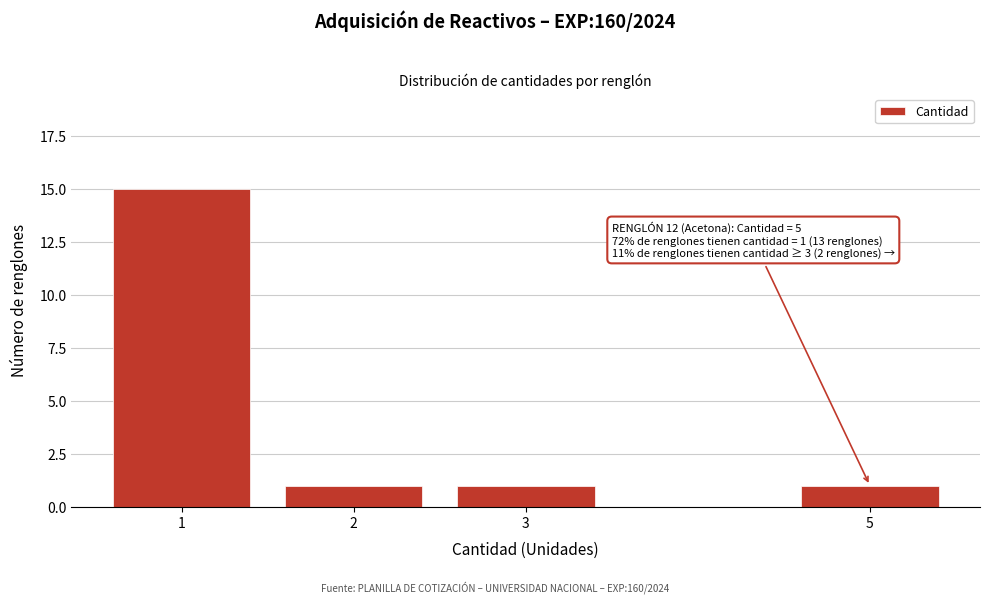

Reading right to left, extract all data points from this chart.

1	1	1	15